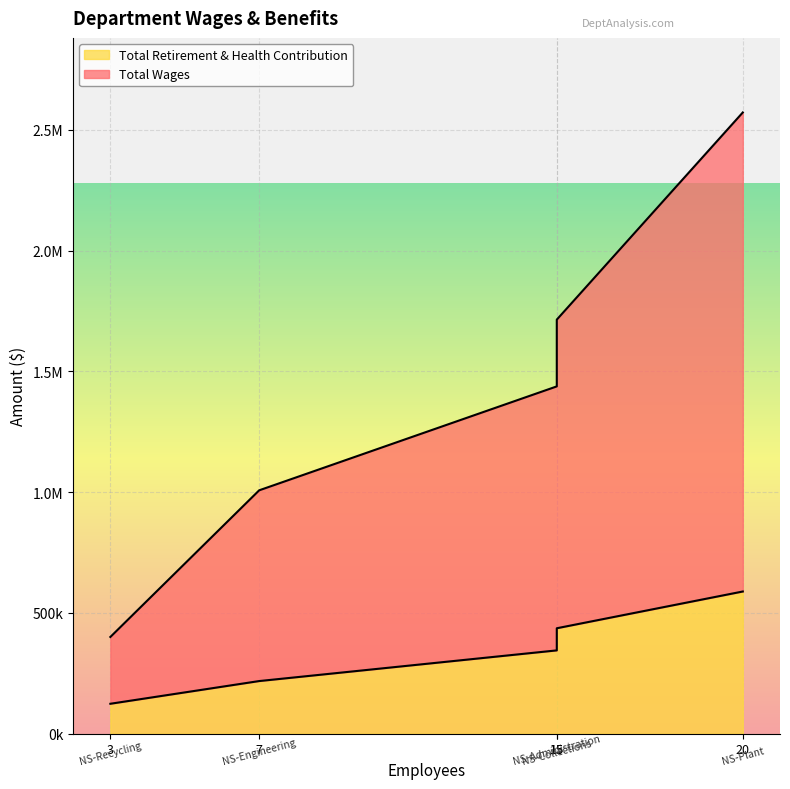

True or false: Total Wages and Total Retirement & Health Contribution intersect in this chart.

False